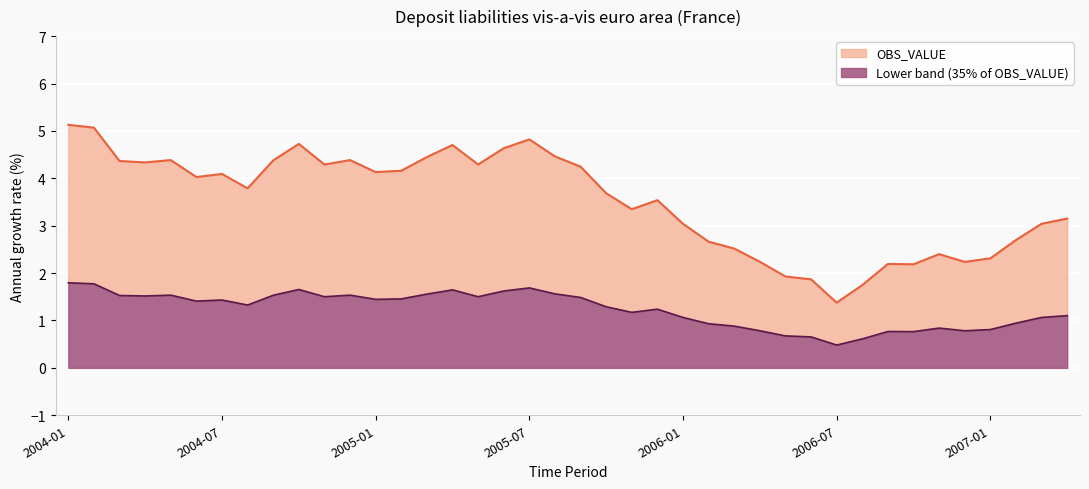

Reading left to right, list all the values displayed in this chart.

5.1	5.1	4.4	4.3	4.4	4.0	4.1	3.8	4.4	4.7	4.3	4.4	4.1	4.2	4.4	4.7	4.3	4.6	4.8	4.5	4.2	3.7	3.3	3.5	3.0	2.7	2.5	2.2	1.9	1.9	1.4	1.7	2.2	2.2	2.4	2.2	2.3	2.7	3.0	3.2